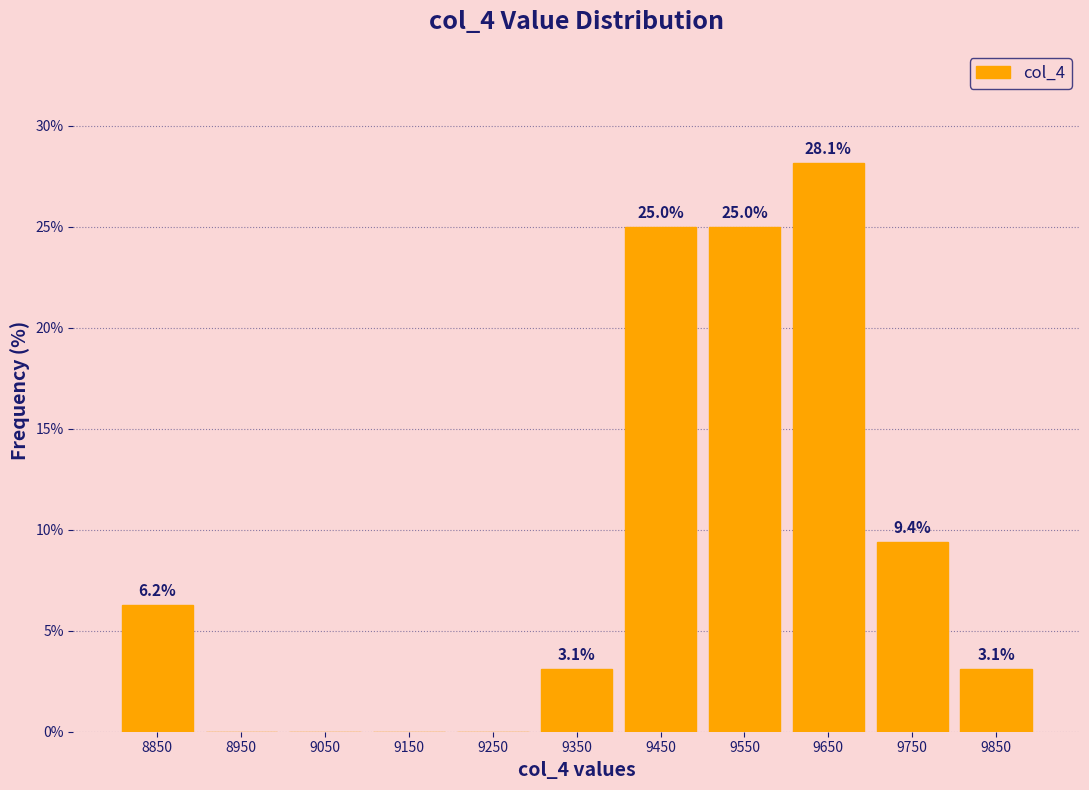

Over which range of the x-axis is the bar tallest?

9600 to 9700